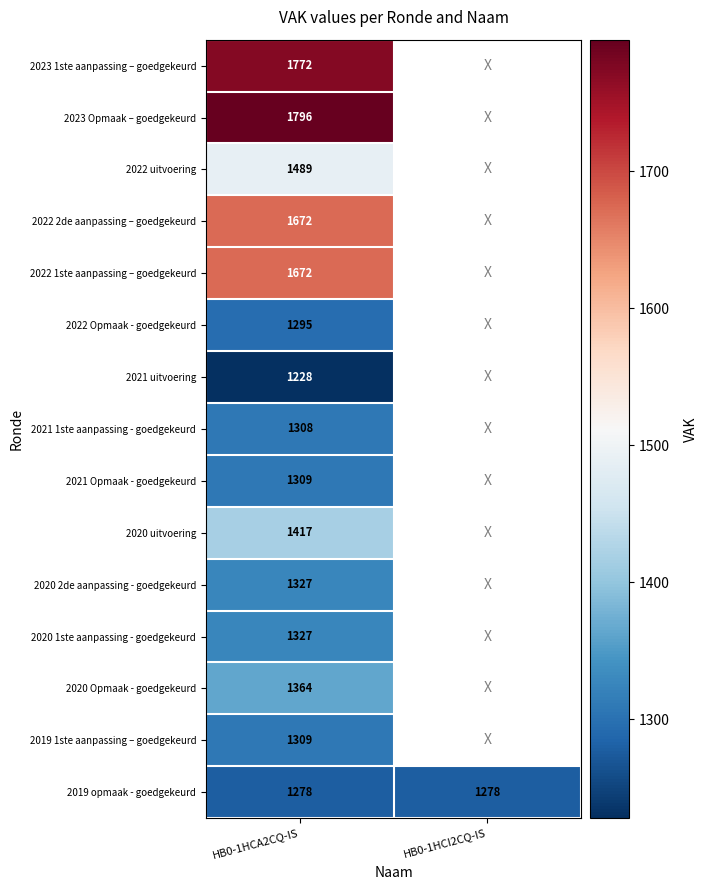

True or false: 2019 opmaak - goedgekeurd has a value of 1278 at HB0-1HCA2CQ-IS.

True